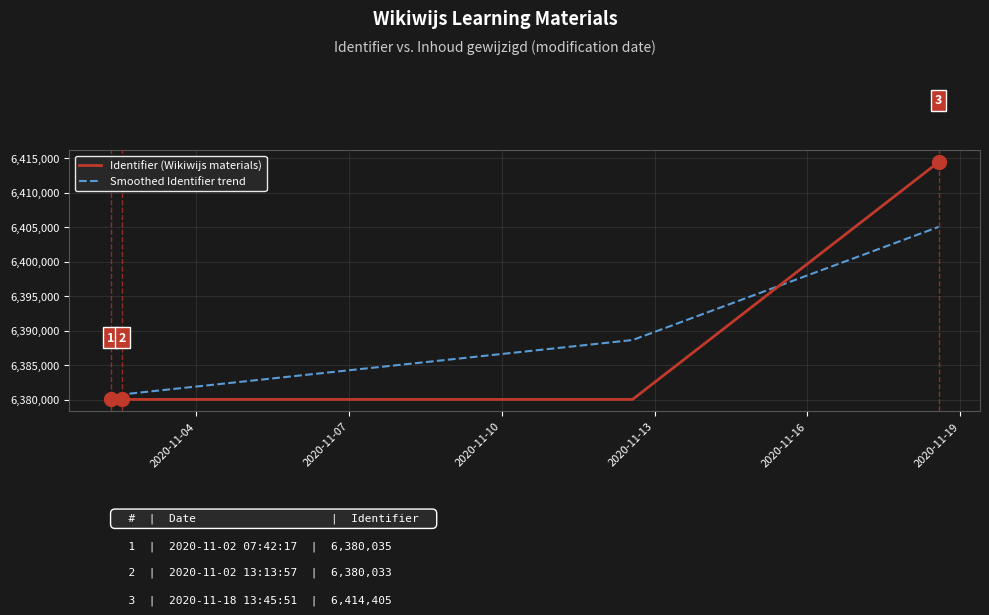

How many lines are shown in the chart?

2